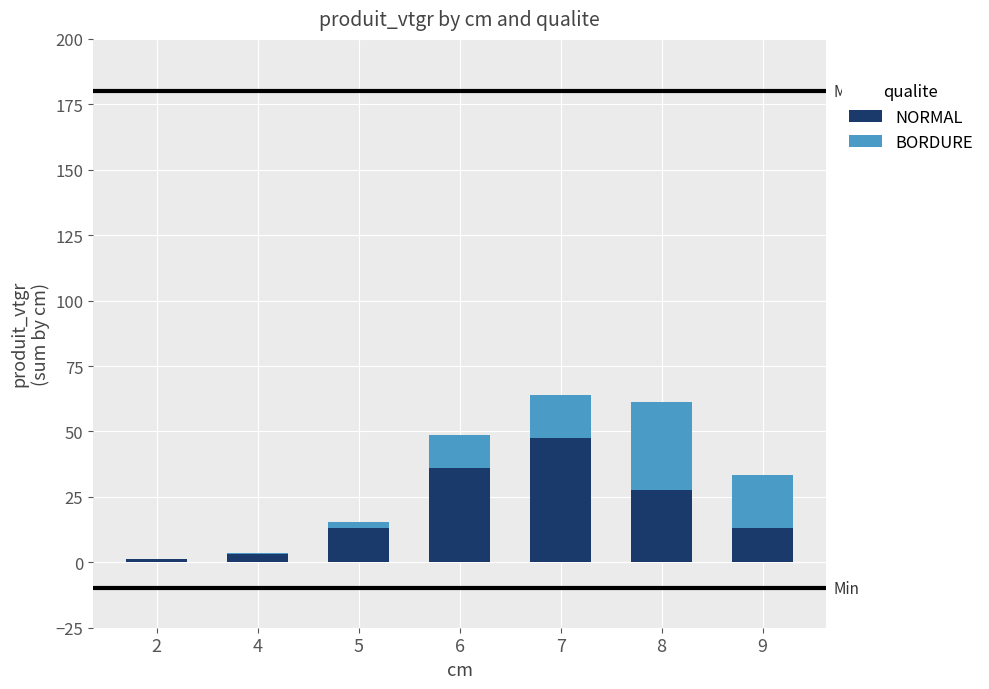

What is the sum of all NORMAL values?

141.8